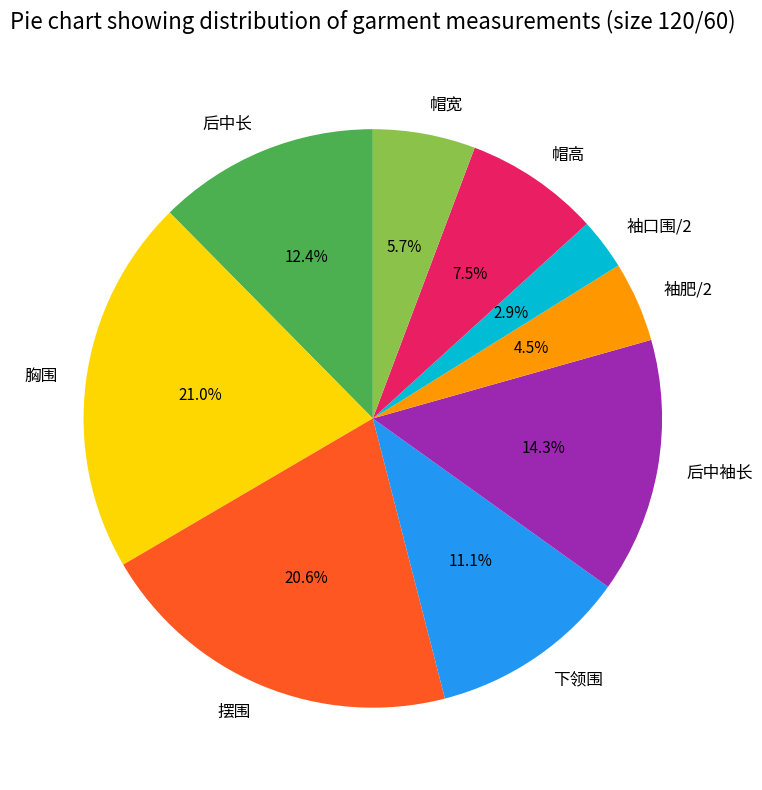

What percentage is the 下领围 slice, to the nearest percent?

11%